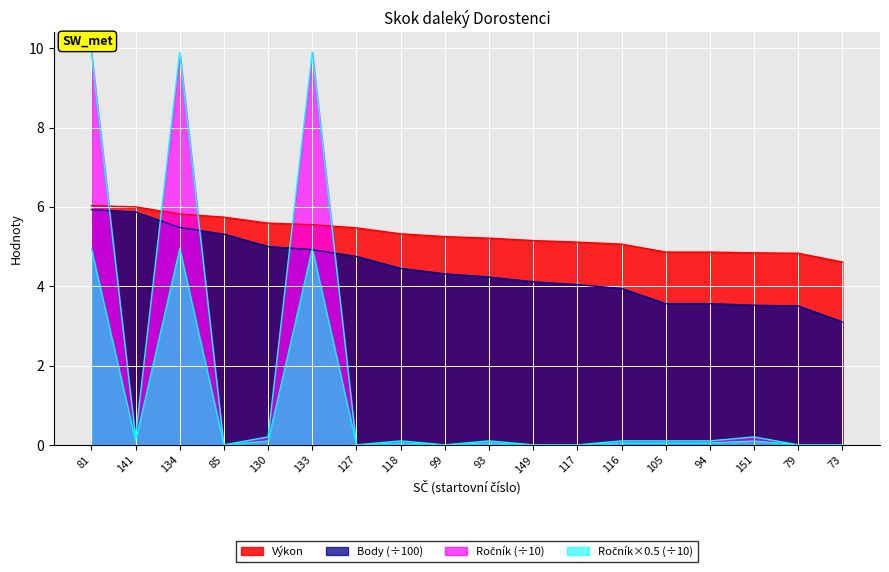

What is the difference between the second highest and minimum values in the Body series?

2.8